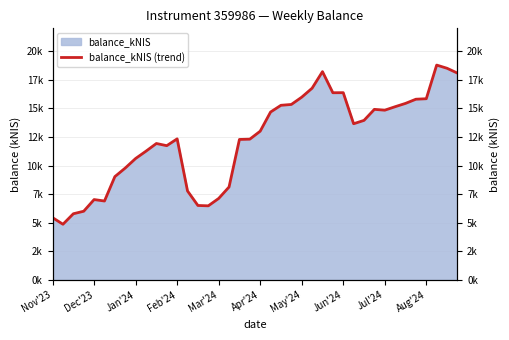

True or false: the data has more than 1 interior local peaks.

True